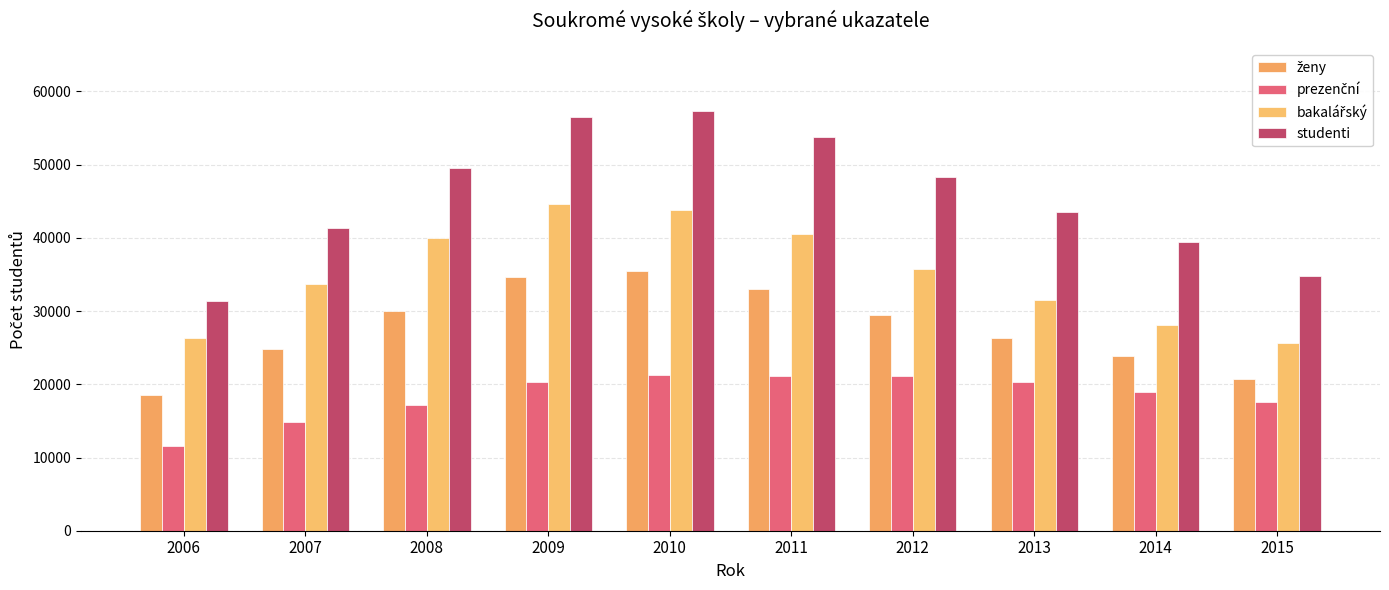

What is the sum of the studenti values at 2011 and 2009?

110261